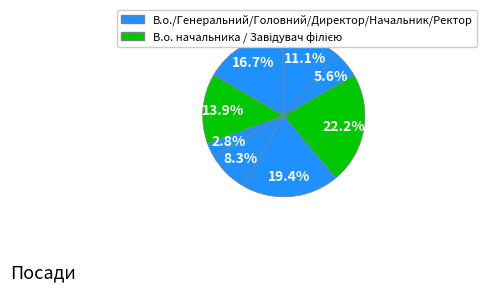

Is there a majority slice in this chart?

No